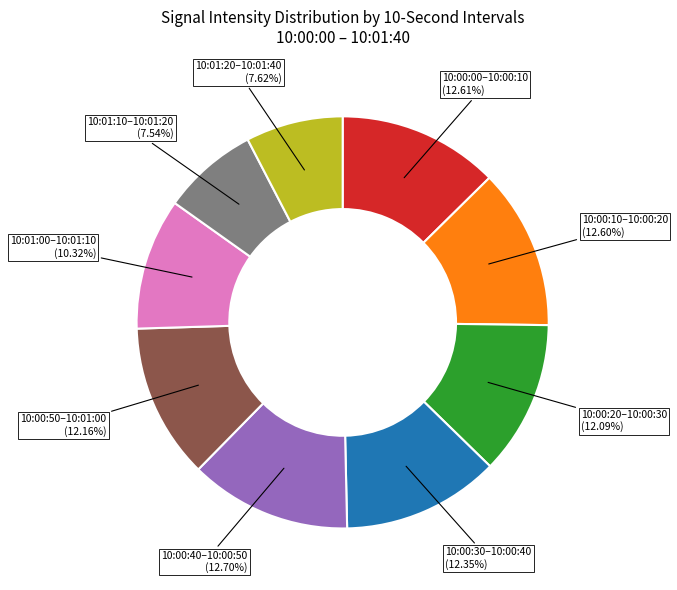

Does any single category account for the majority?

No